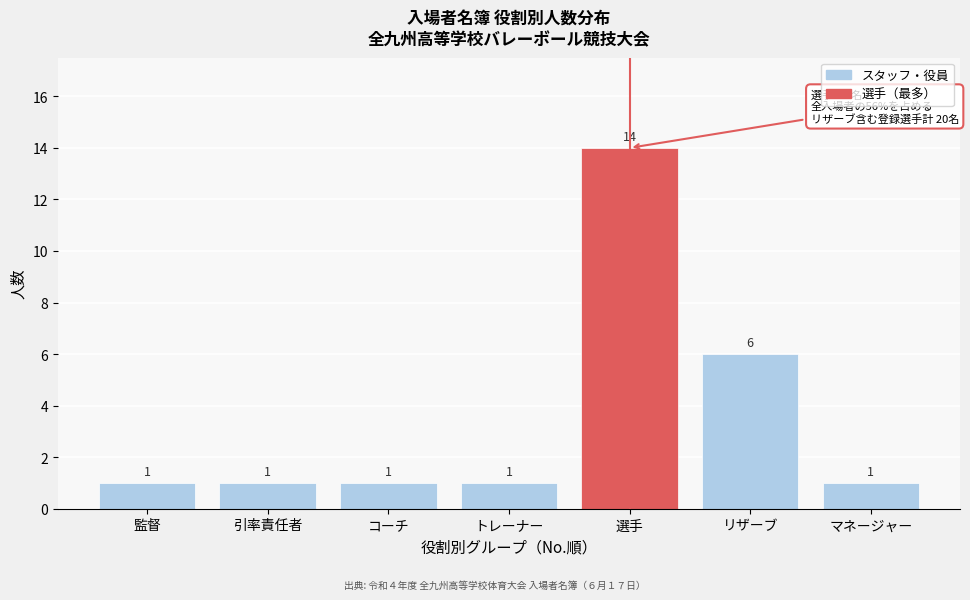

Reading right to left, transcribe all the data shown in this chart.

マネージャー=1	リザーブ=6	選手=14	トレーナー=1	コーチ=1	引率責任者=1	監督=1